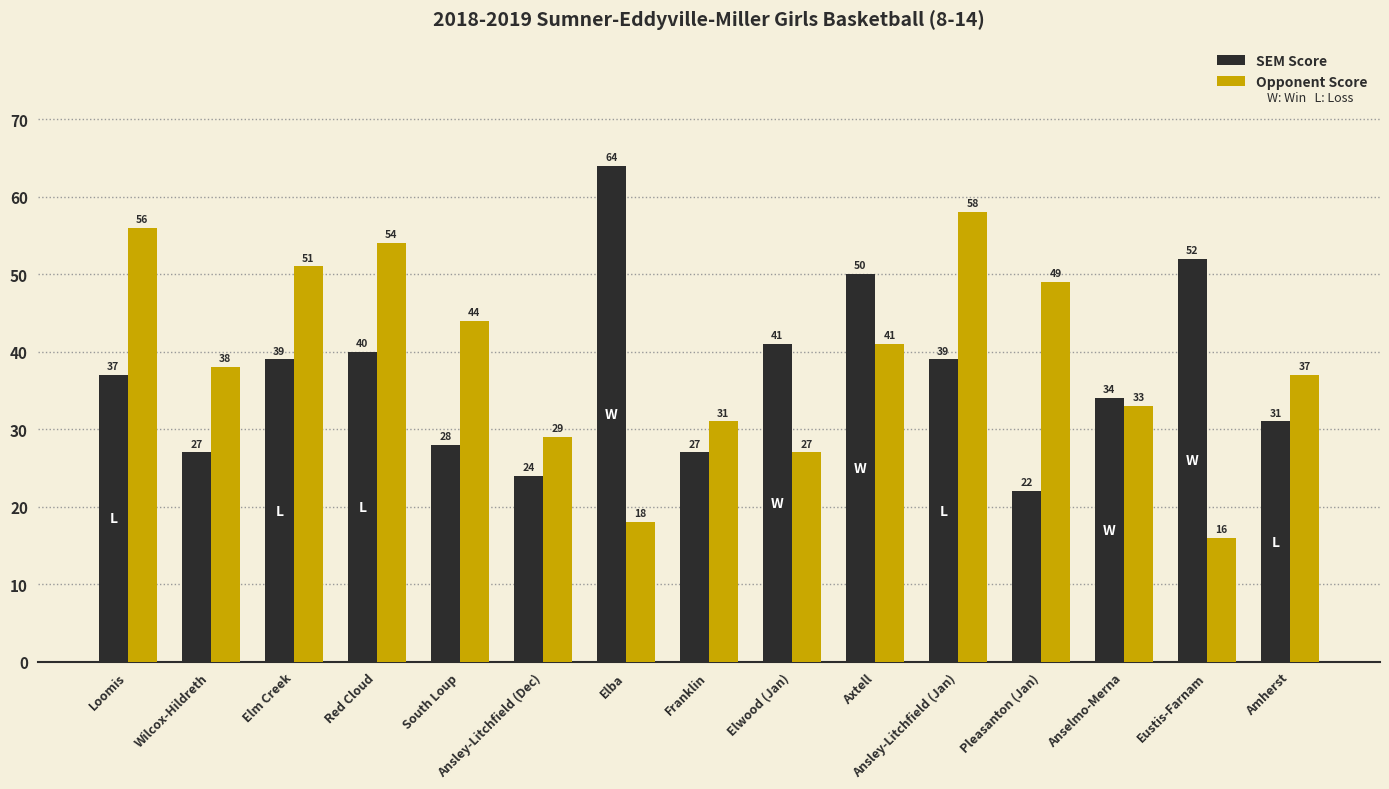

Are the bars grouped side by side (vs. stacked)?

Yes